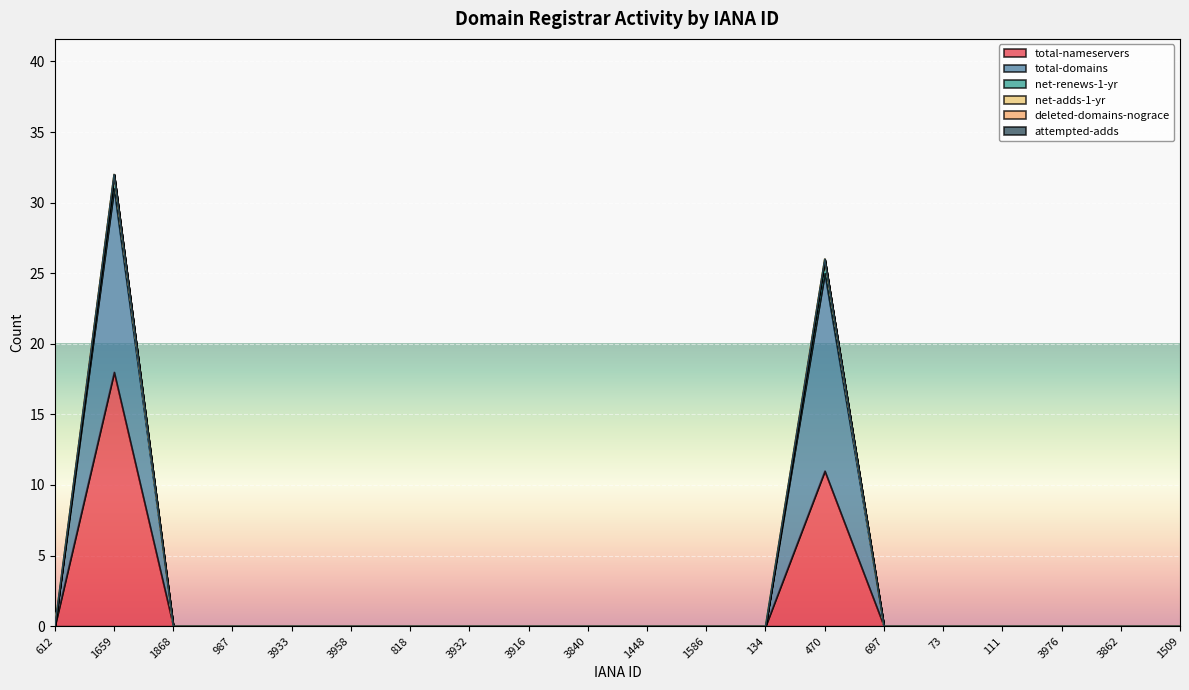

What is the label of the 18th point from the right?

1868